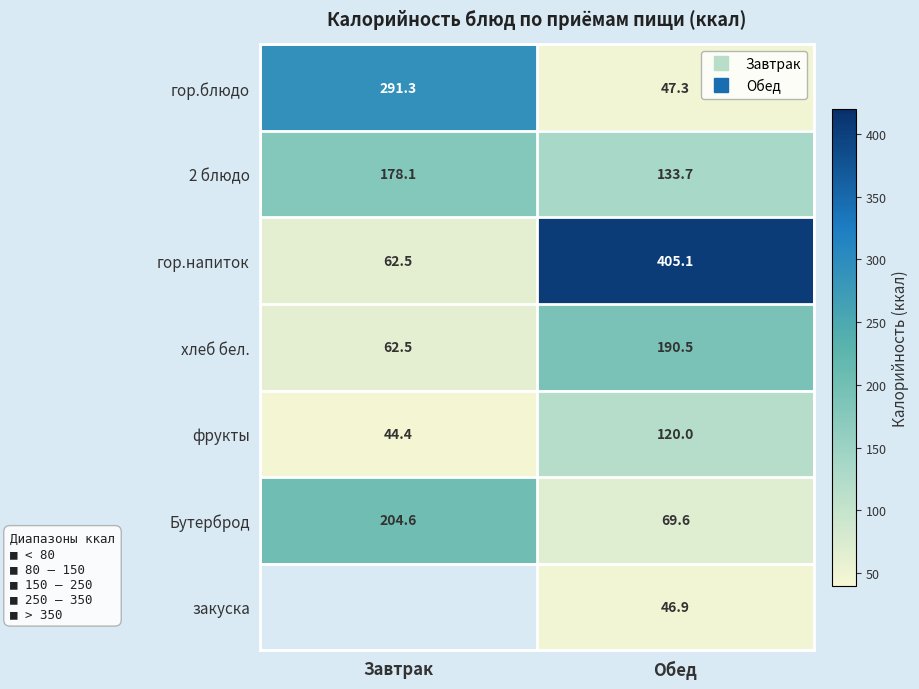

Rank the series by their maximum value, from highest to lowest.

гор.напиток, гор.блюдо, Бутерброд, хлеб бел., 2 блюдо, фрукты, закуска